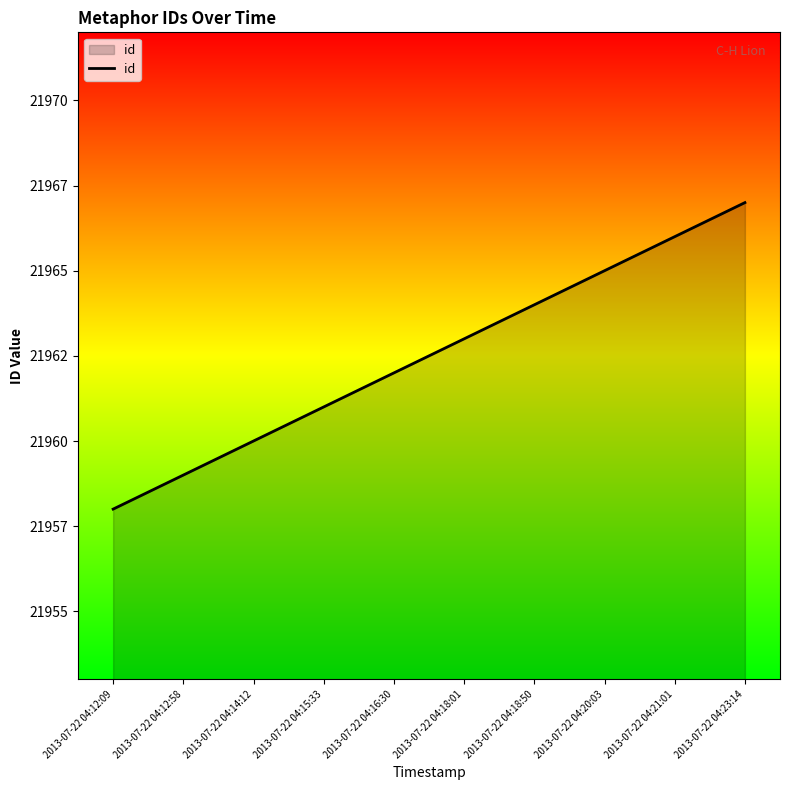

Is this an area chart (filled region under the line)?

Yes